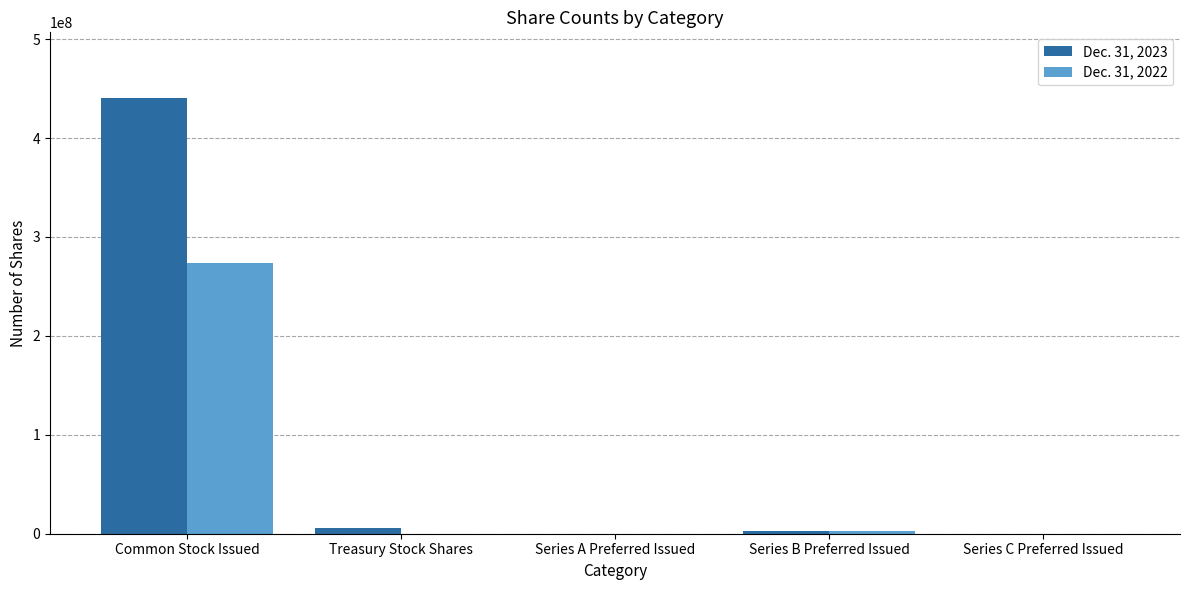

How many groups of bars are there?

5